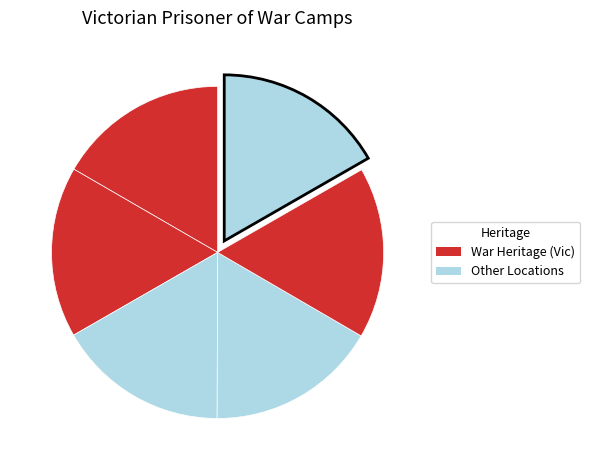

How many segments does this pie chart have?

6